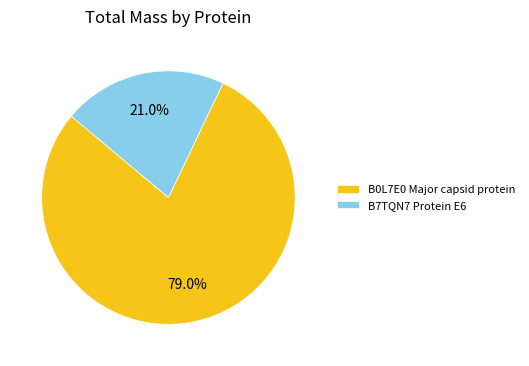

Which slice represents more than half of the pie?

B0L7E0 Major capsid protein